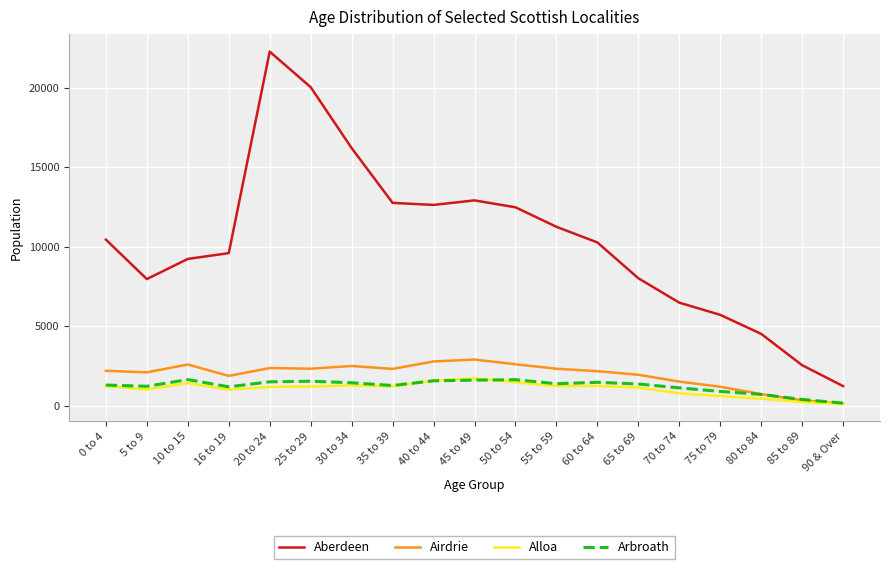

What is the difference between the highest and lowest values at 75 to 79?

5101